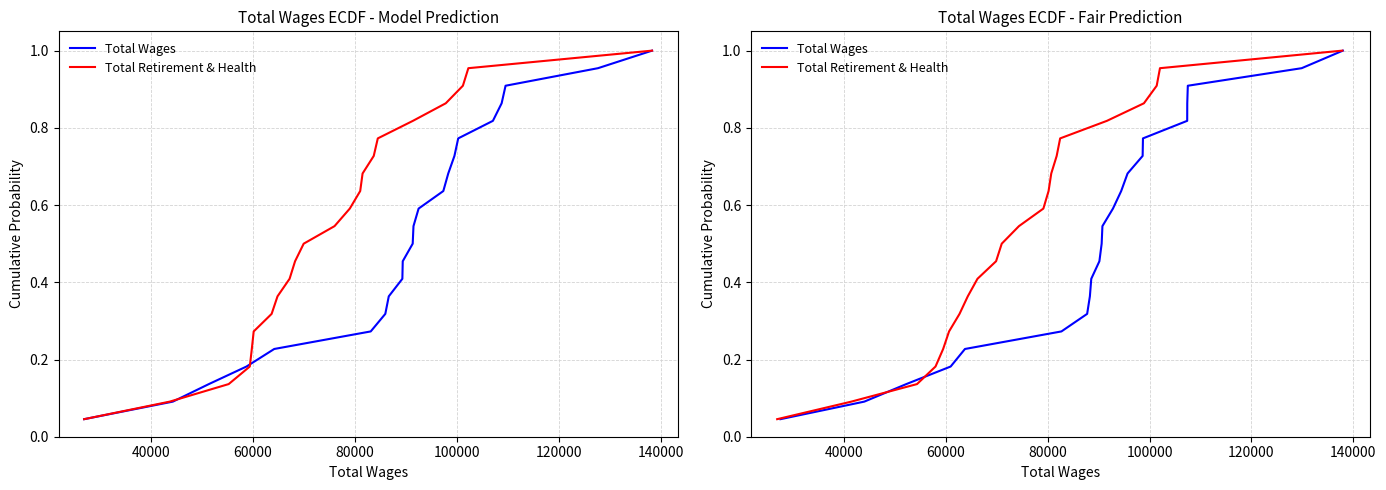

How many lines are shown in the chart?

2